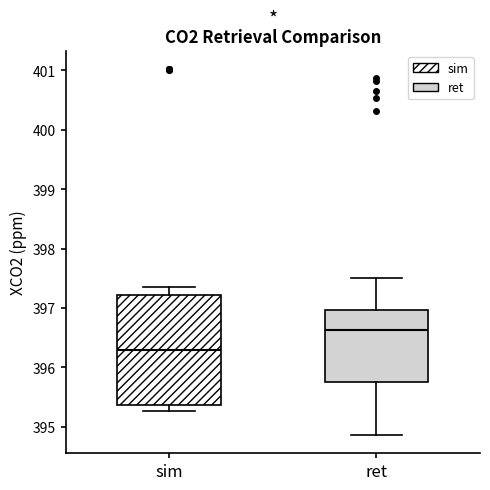

Comparing the boxes themselves (not the whiskers), which one is the tallest?

sim